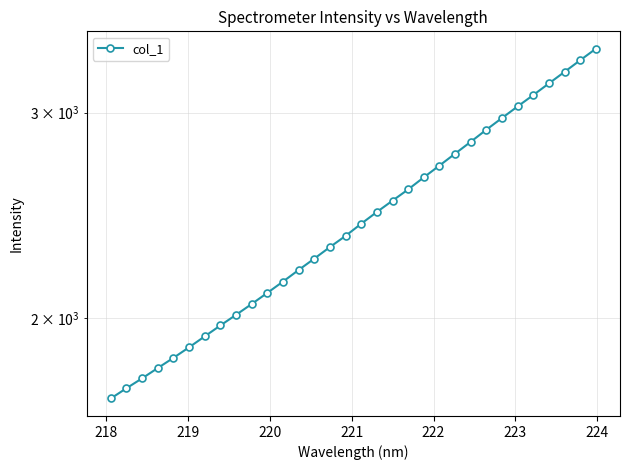

How many values are below 2409?

16